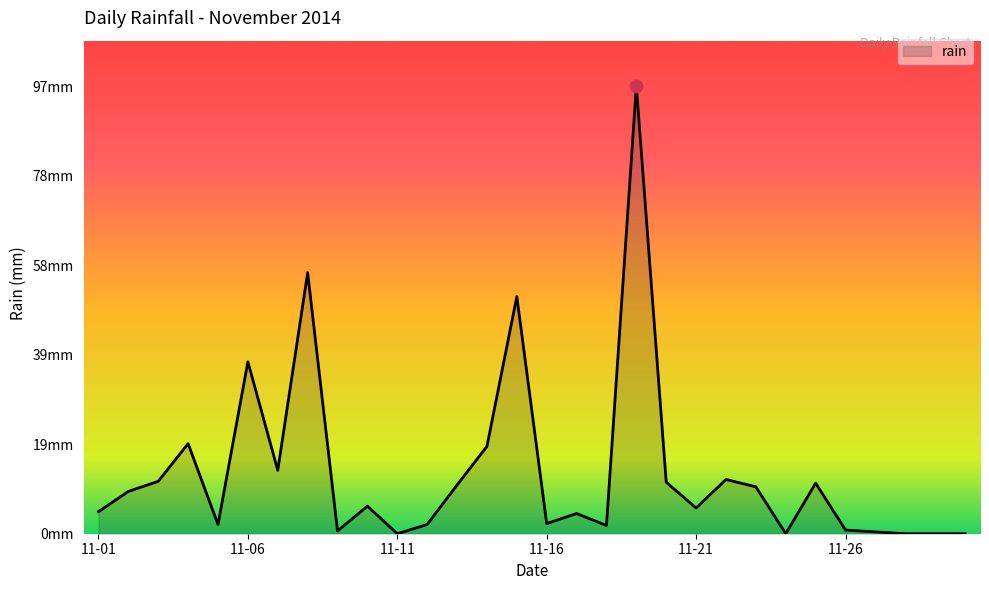

Is this an area chart (filled region under the line)?

Yes